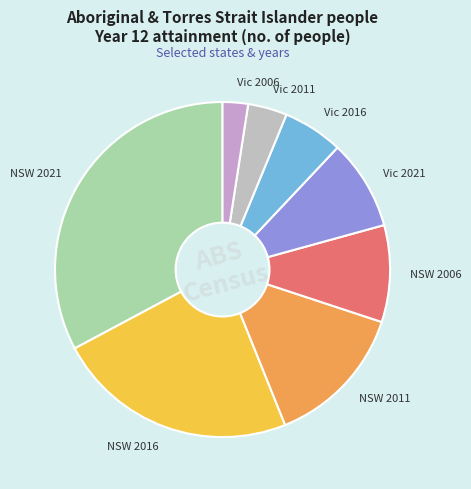

Which category has the smallest portion of the pie?

Vic 2006